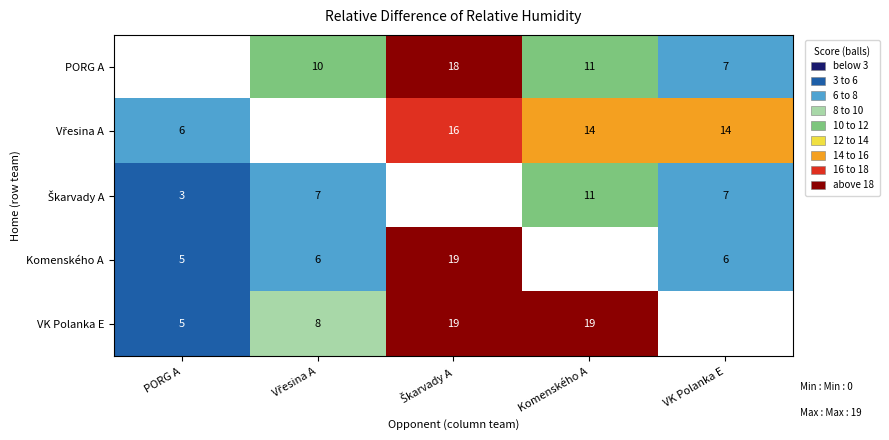

Which series changed the most between Škarvady A and VK Polanka E?

Komenského A